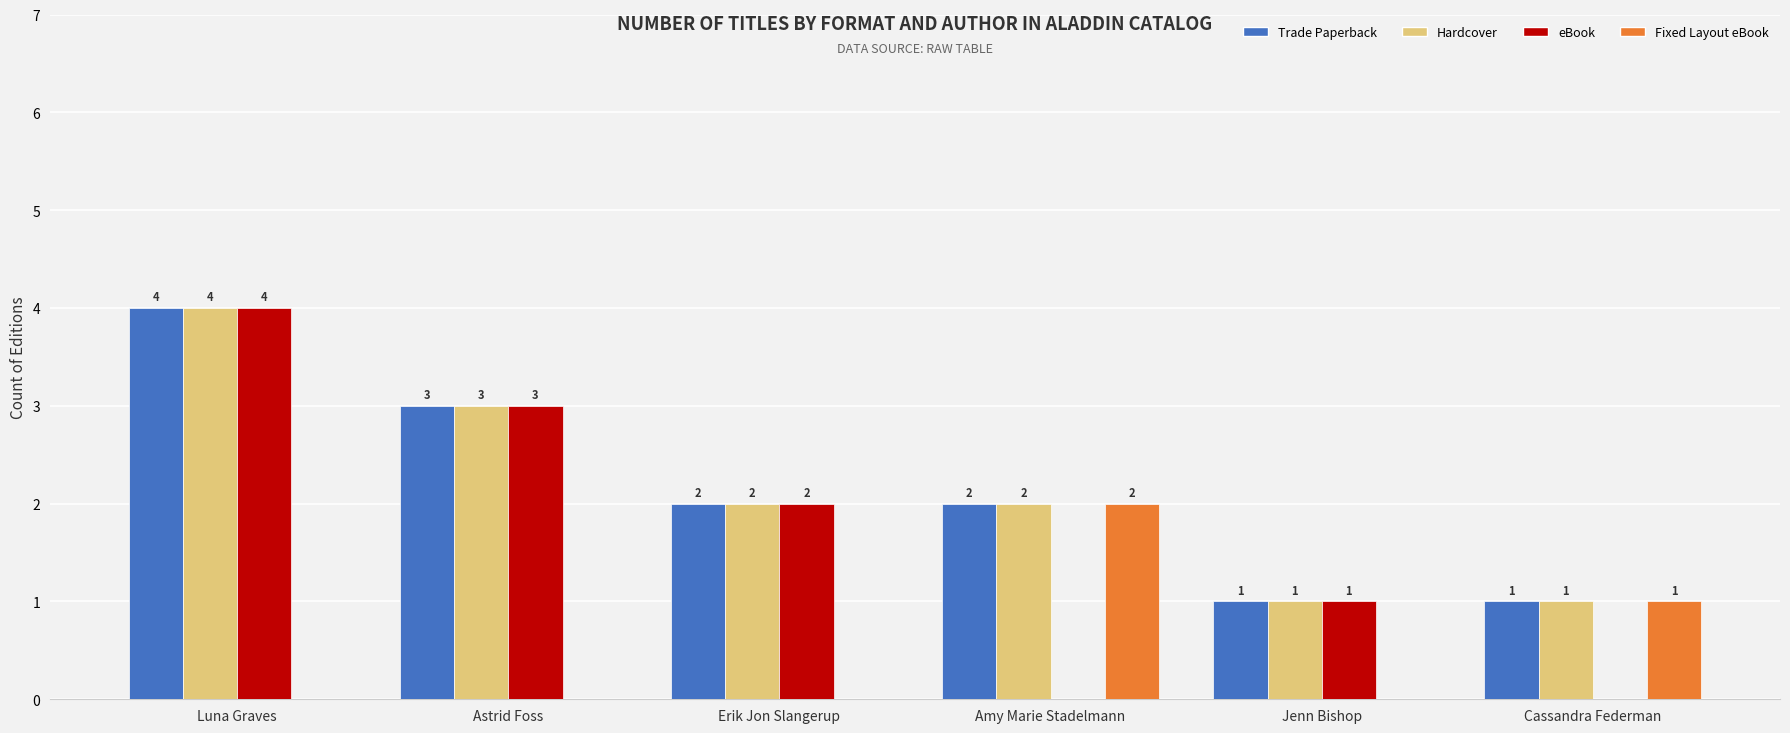

Between Astrid Foss and Amy Marie Stadelmann, which series saw the biggest shift?

eBook